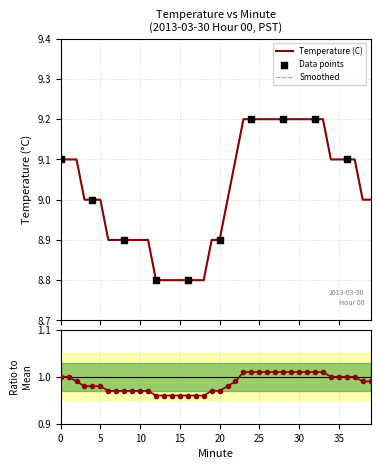

Which series has the widest spread of Y values?

Temperature (C)